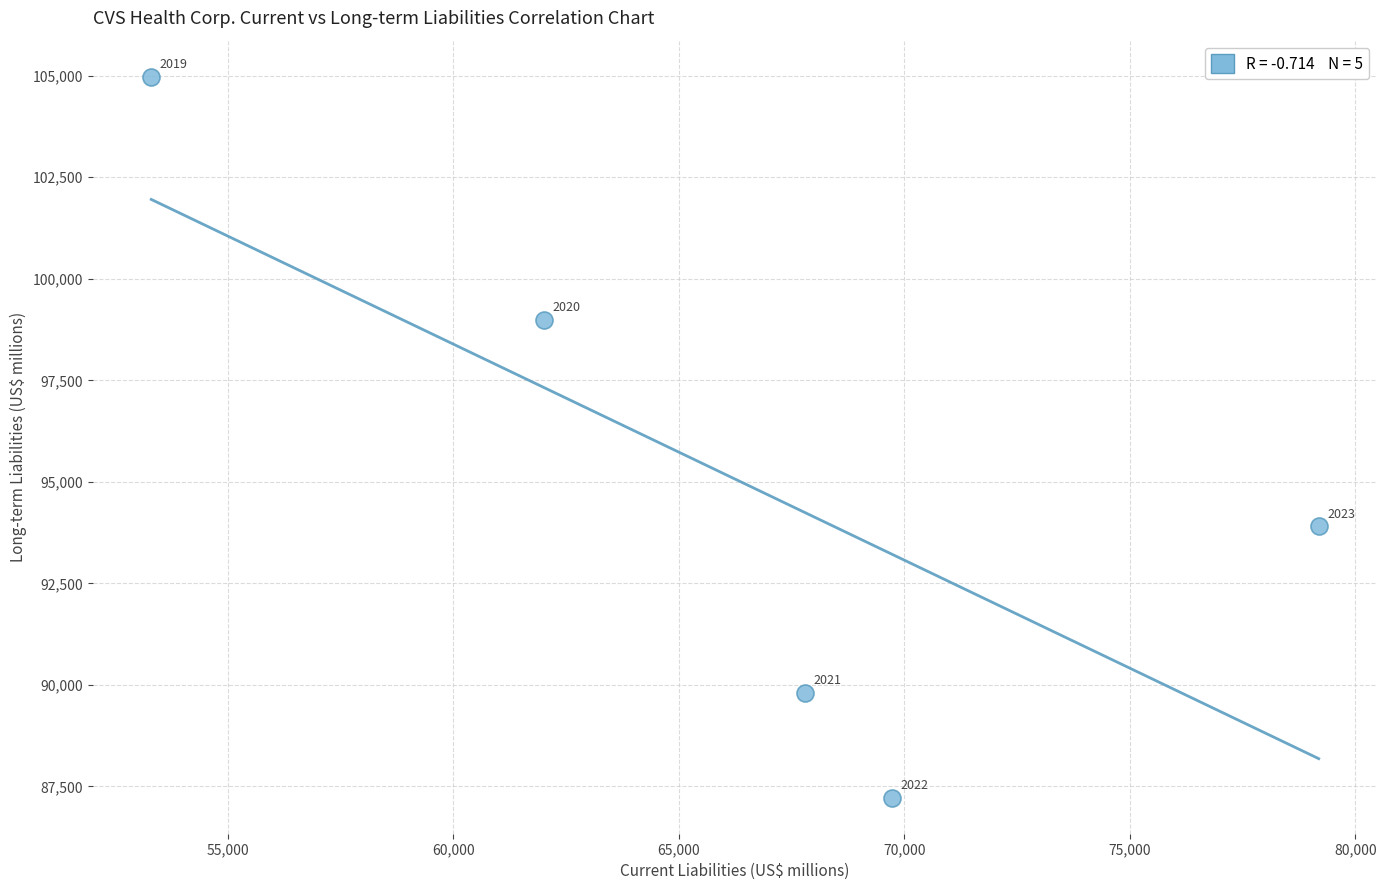

What is the average Y value?

94982